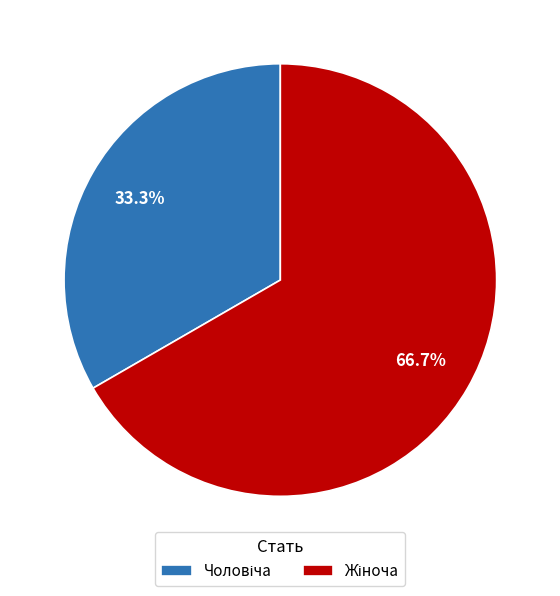

Does any single category account for the majority?

Yes